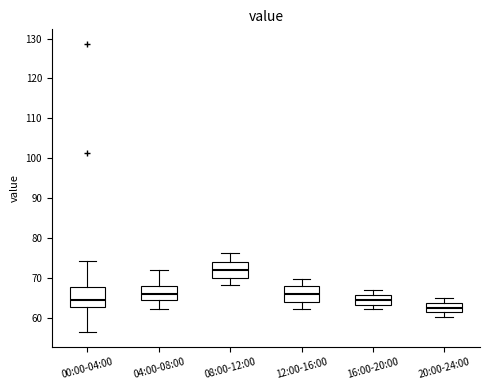

Where is the lower edge of the box for 00:00-04:00 on the y-axis? The values are not printed on the chart, so give them approximately, as read against the axis.

63